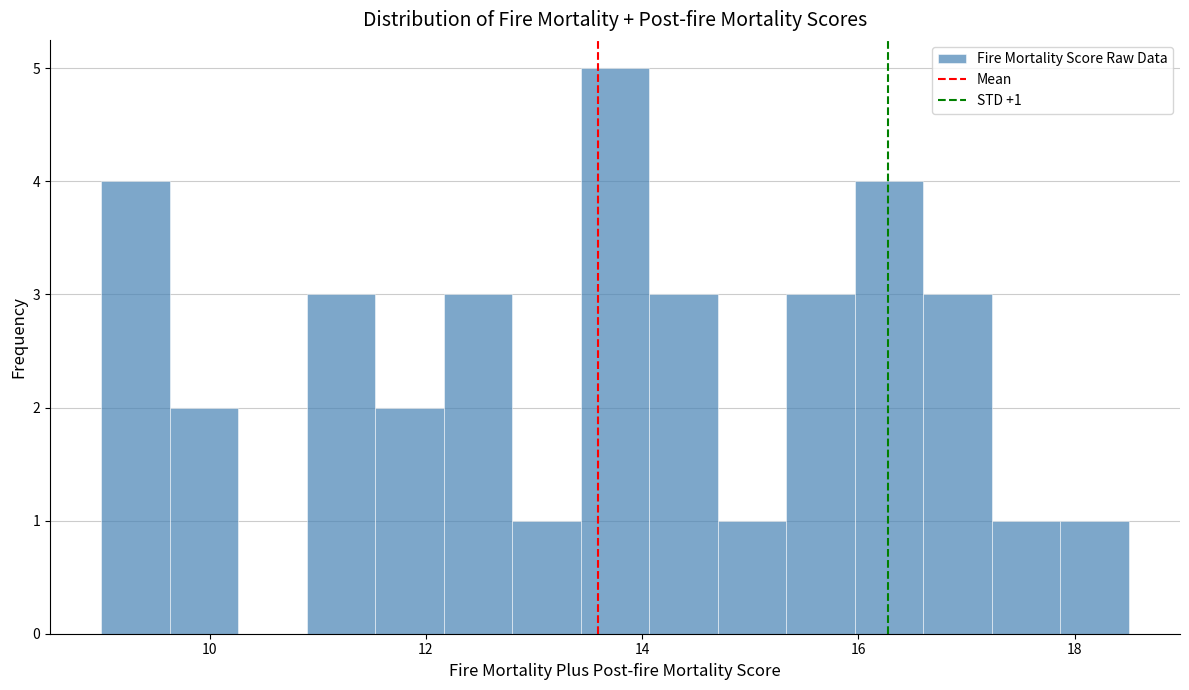

Read against the x-axis, roughly where is the centre of the tallest bar?

13.8